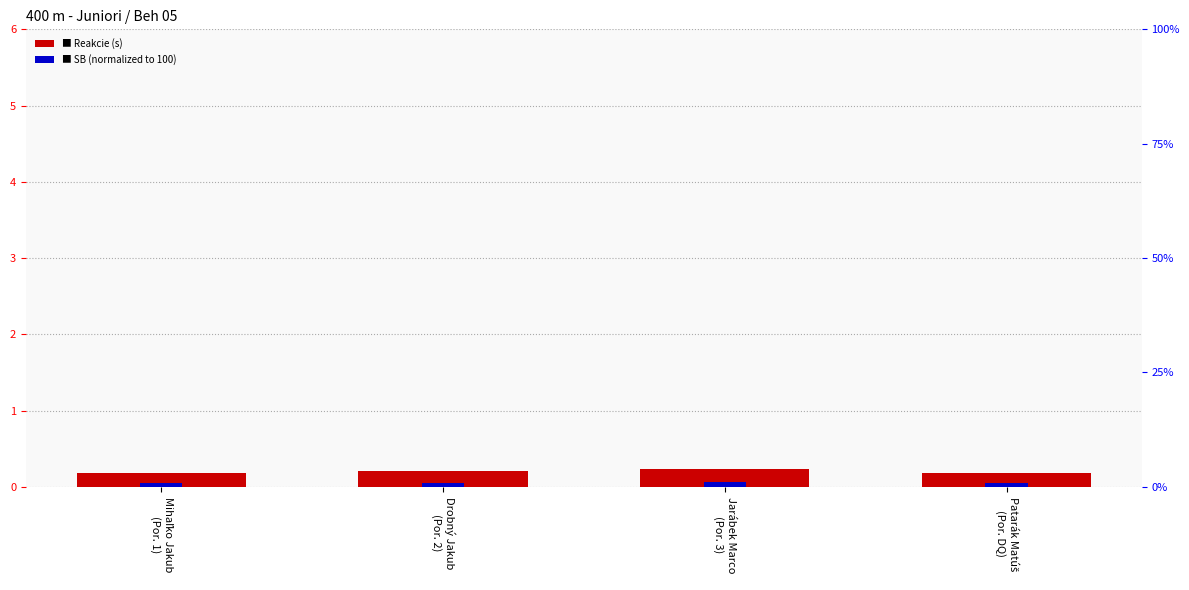

Rank the series at Patarák Matúš
(Por. DQ) from highest to lowest value.

SB (normalized), Reakcie (s)